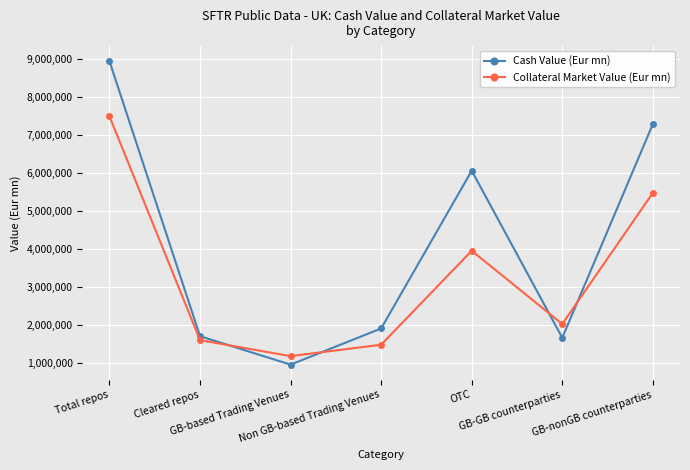

Which category has the lowest value in the Cash Value (Eur mn) series?

GB-based Trading Venues